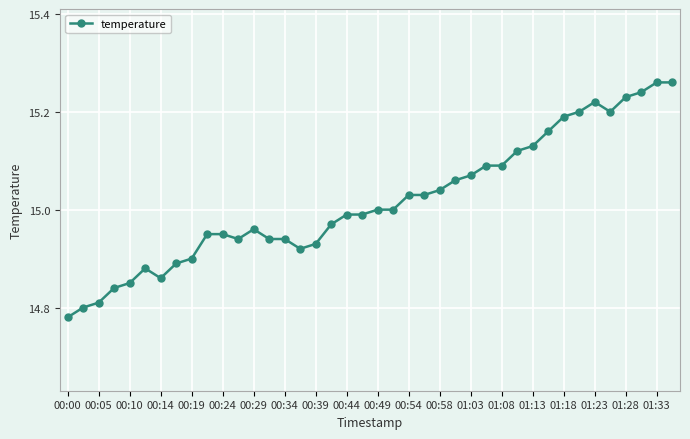

True or false: there are more than 0 points higher than both neighbors.

True